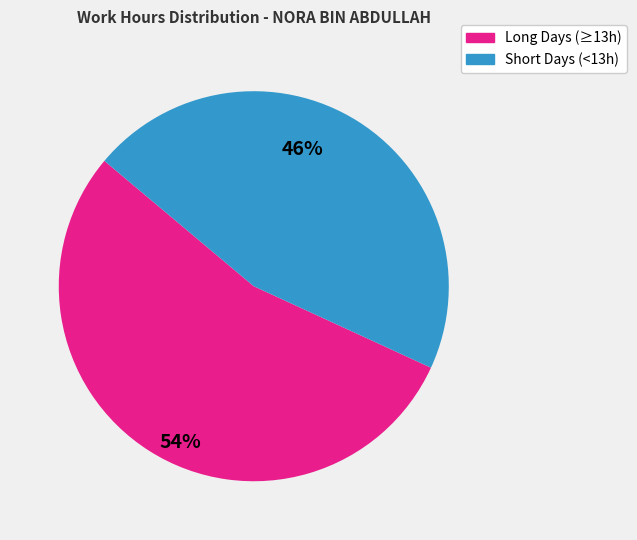

How many slices are in this pie chart?

2